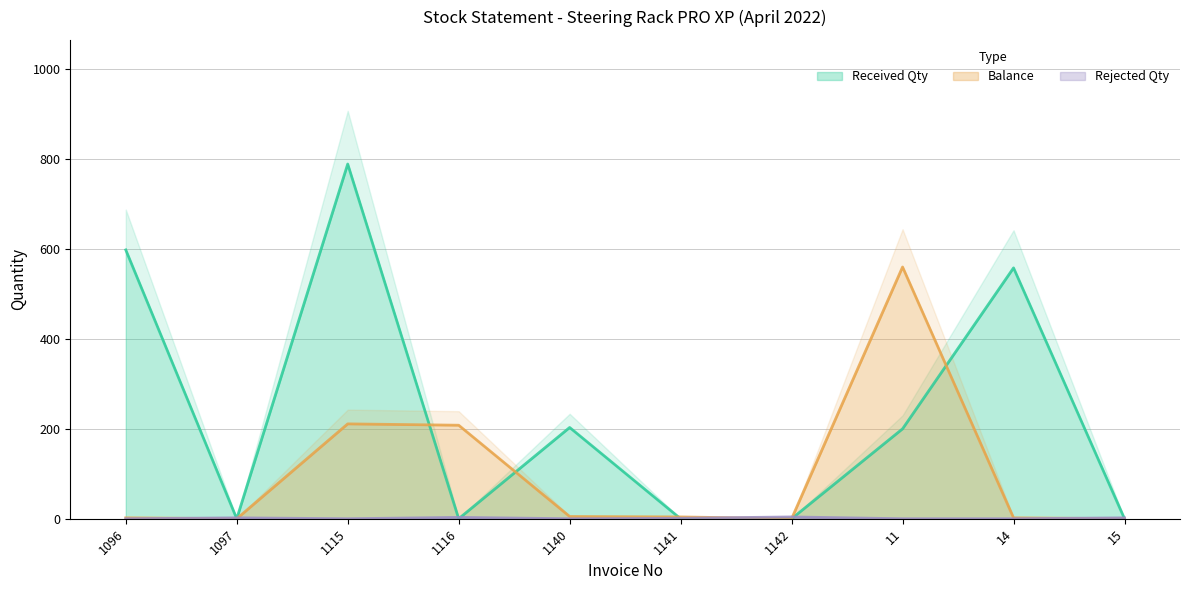

How many lines are shown in the chart?

3